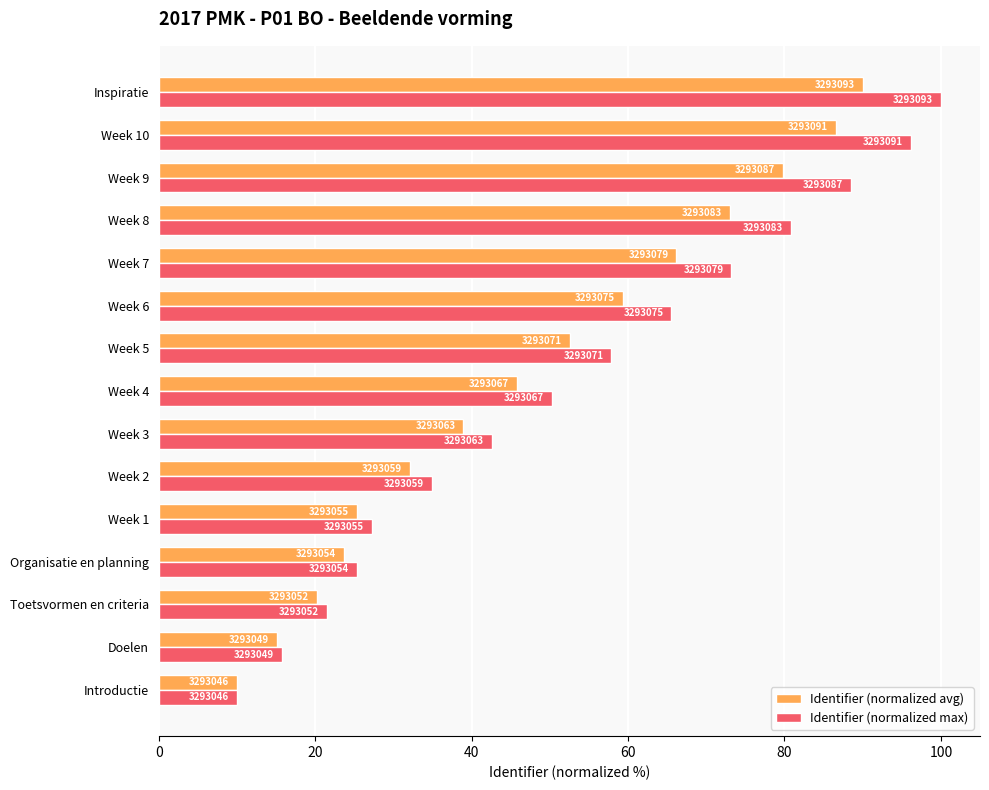

Reading right to left, transcribe all the data shown in this chart.

Identifier (normalized avg): 90.0	86.6	79.8	73.0	66.2	59.4	52.6	45.7	38.9	32.1	25.3	23.6	20.2	15.1	10.0
Identifier (normalized max): 100.0	96.2	88.5	80.9	73.2	65.5	57.9	50.2	42.6	34.9	27.2	25.3	21.5	15.7	10.0